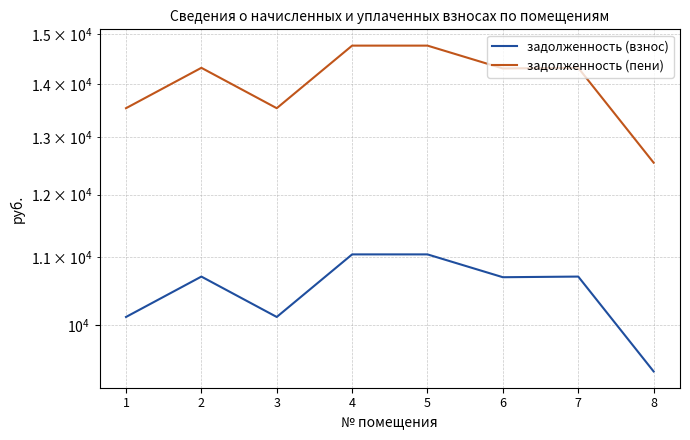

Which category has the highest value in the задолженность (взнос) series?

4